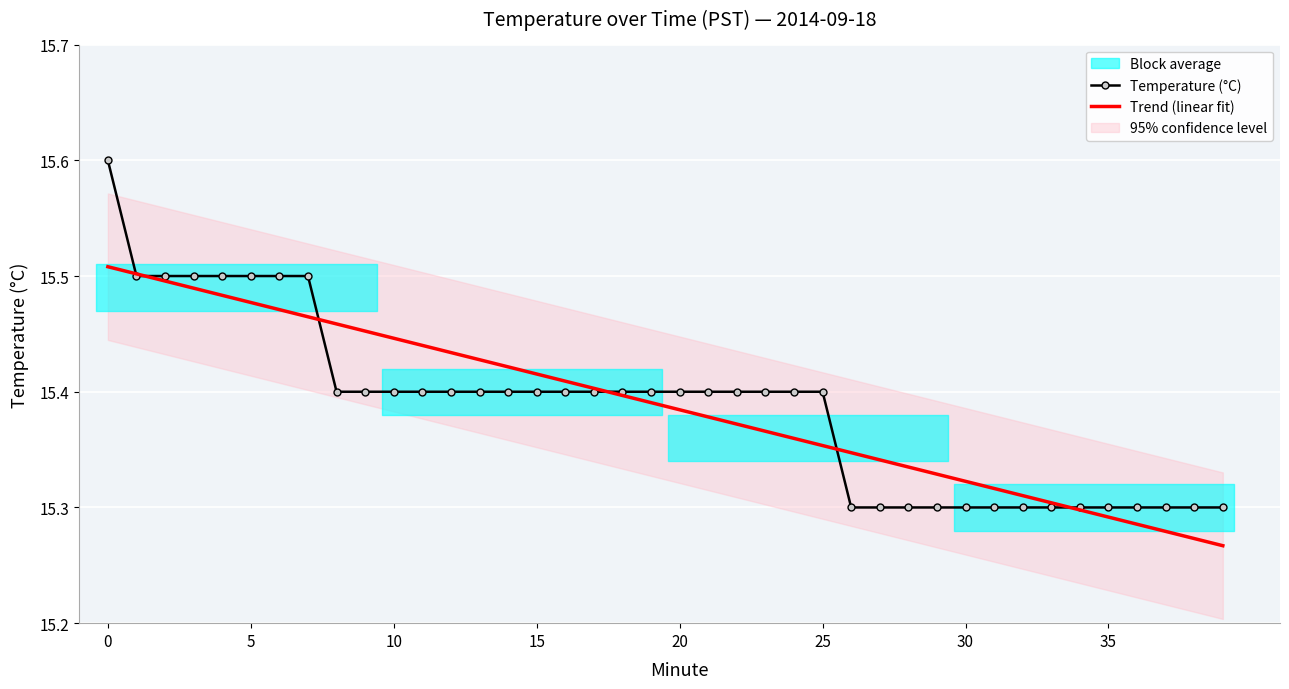

True or false: Temperature (°C) and Trend (linear fit) cross at least once.

True